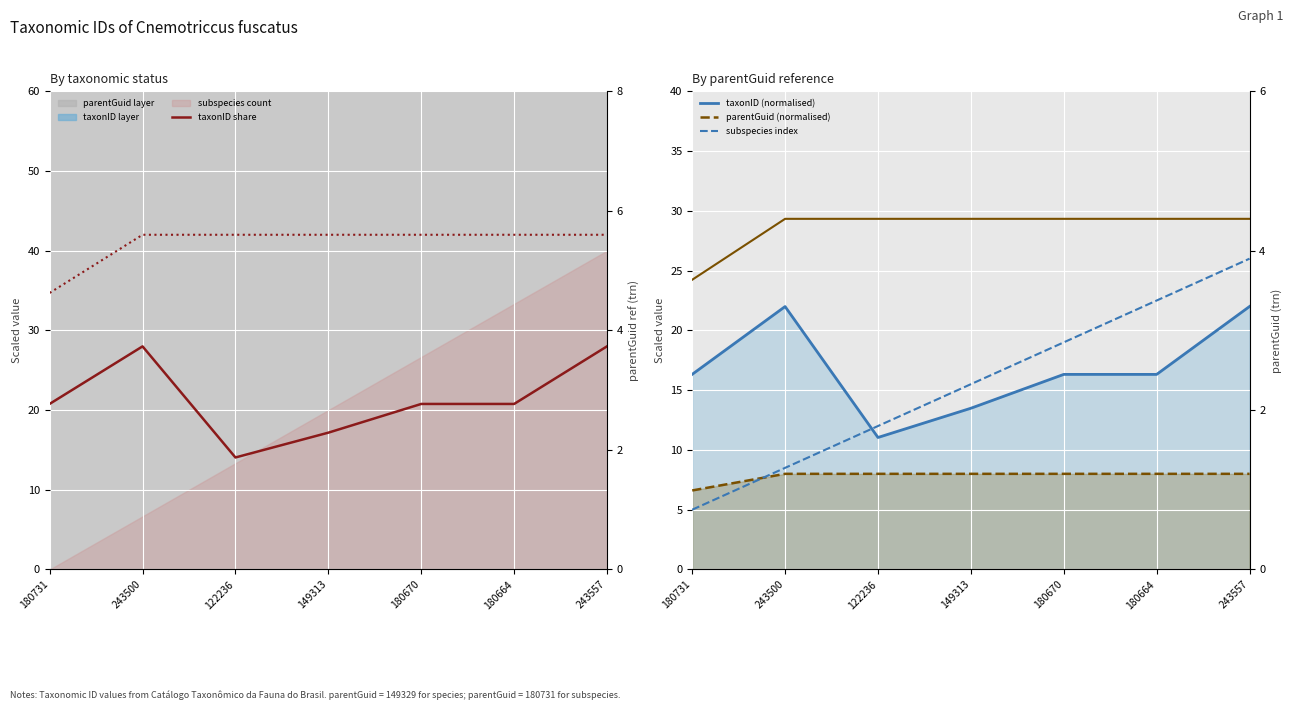

True or false: parentGuid (normalised) and parentGuid rhs cross at least once.

False